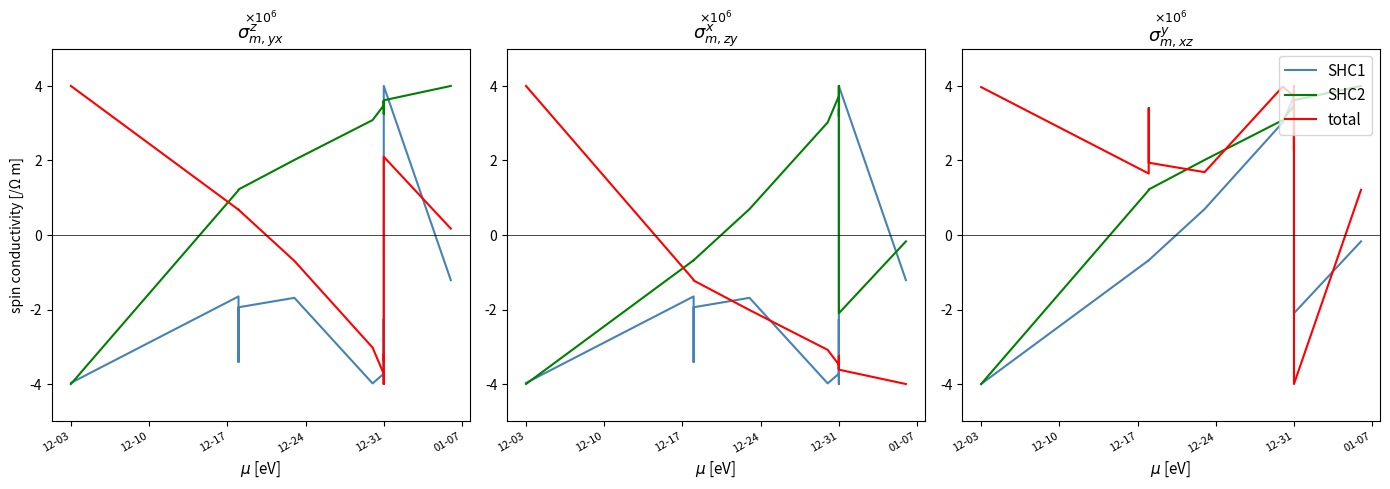

True or false: total has a value of 6799900.7 at 6.

False